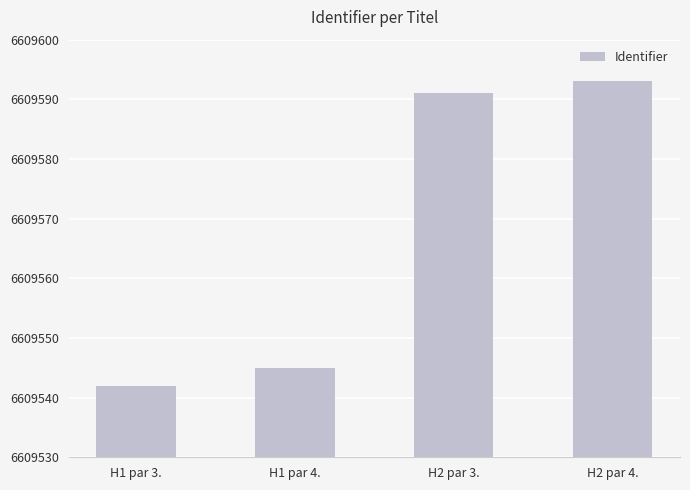

List the labels in order of value, smallest first.

H1 par 3., H1 par 4., H2 par 3., H2 par 4.